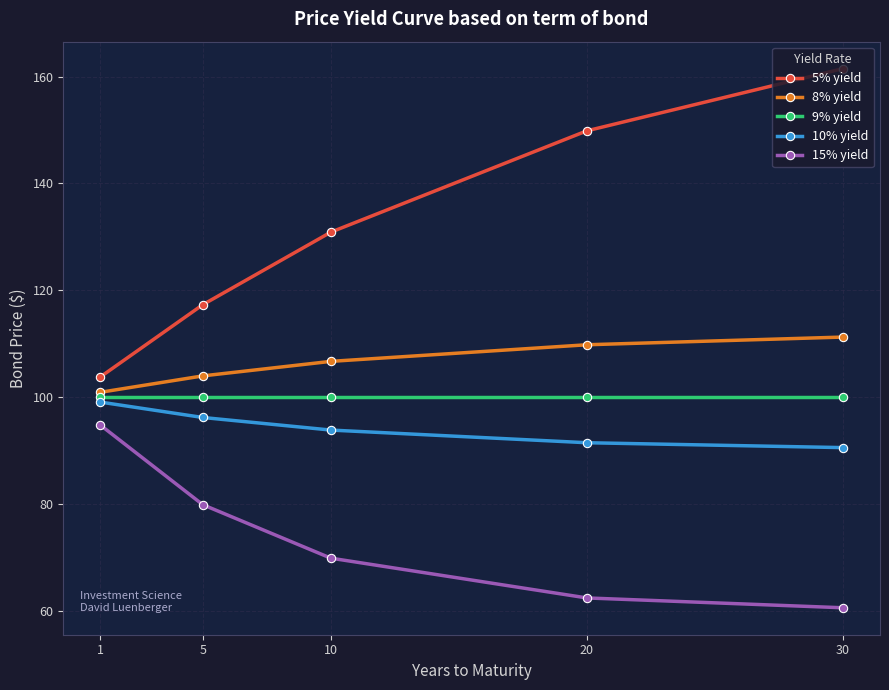

Is the value of 10% yield at 20 greater than the value of 9% yield at 1?

No